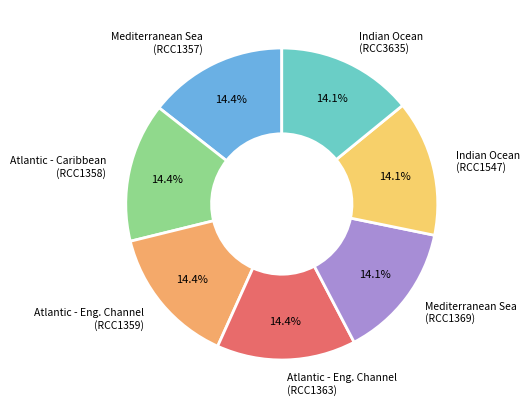

What is the ratio of the value at Indian Ocean (RCC3635) to the value at Atlantic - Eng. Channel (RCC1363)?

1.0